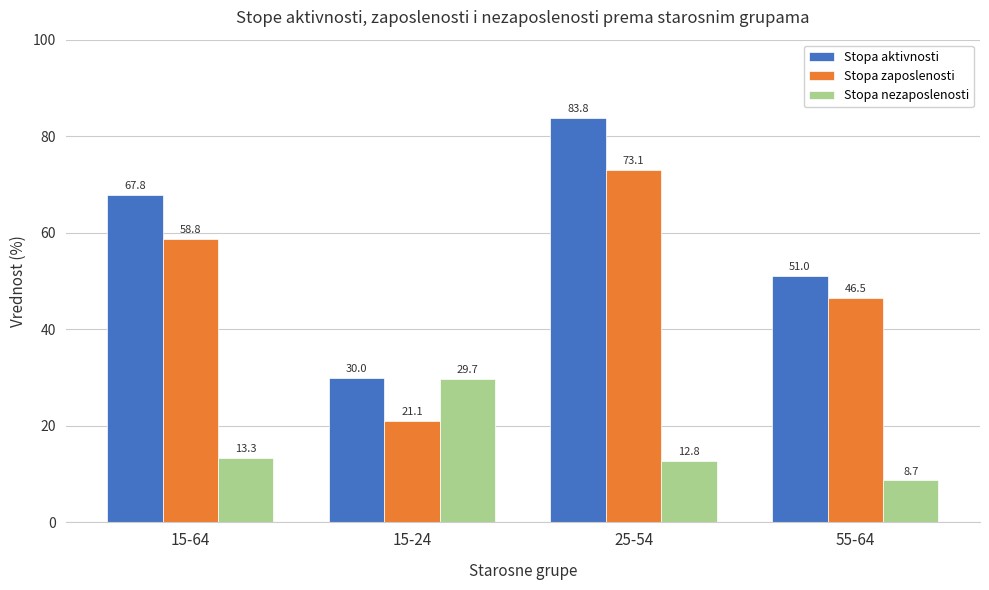

Reading right to left, extract all data points from this chart.

Stopa aktivnosti: 51.0	83.8	30.0	67.8
Stopa zaposlenosti: 46.5	73.1	21.1	58.8
Stopa nezaposlenosti: 8.7	12.8	29.7	13.3